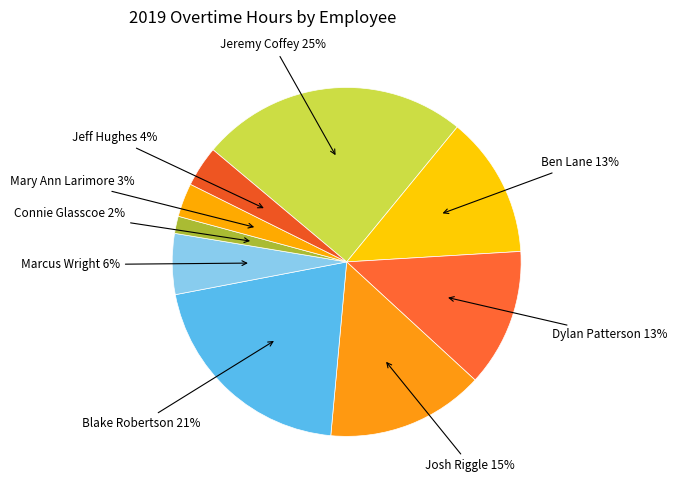

Is there a majority slice in this chart?

No